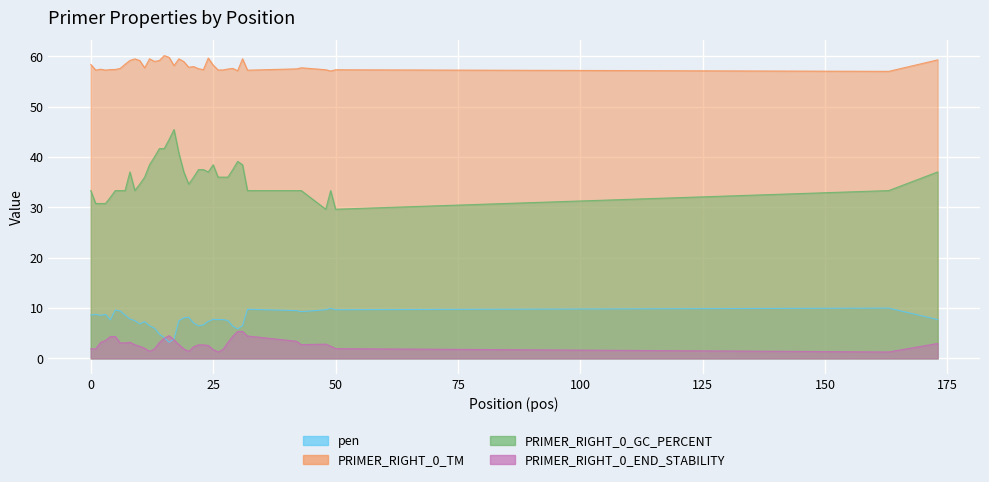

What is the sum of all PRIMER_RIGHT_0_GC_PERCENT values?

1434.3